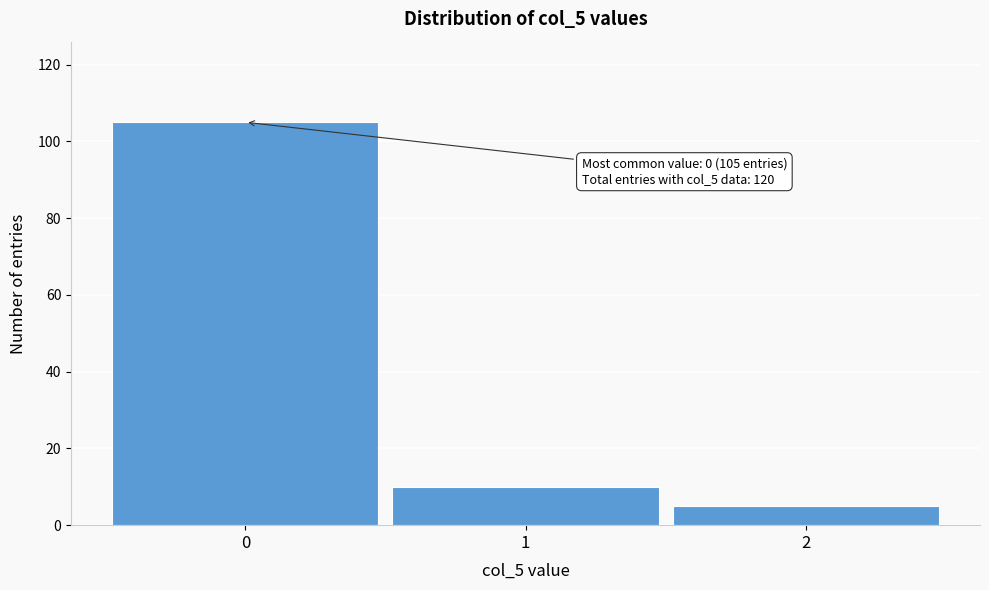

Reading left to right, transcribe all the data shown in this chart.

0=105	1=10	2=5